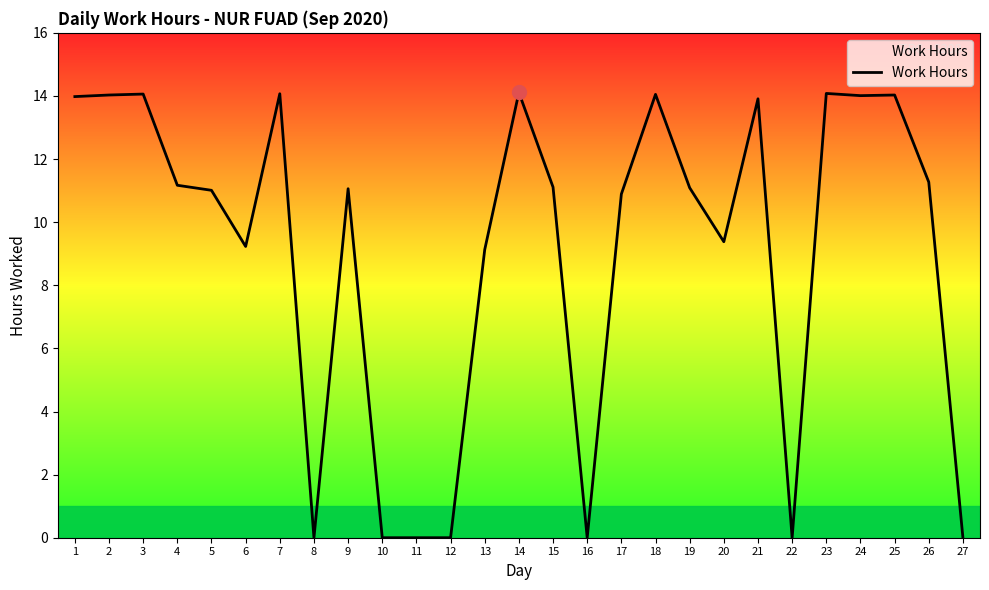

Where is the data nearest to the value 7?

13